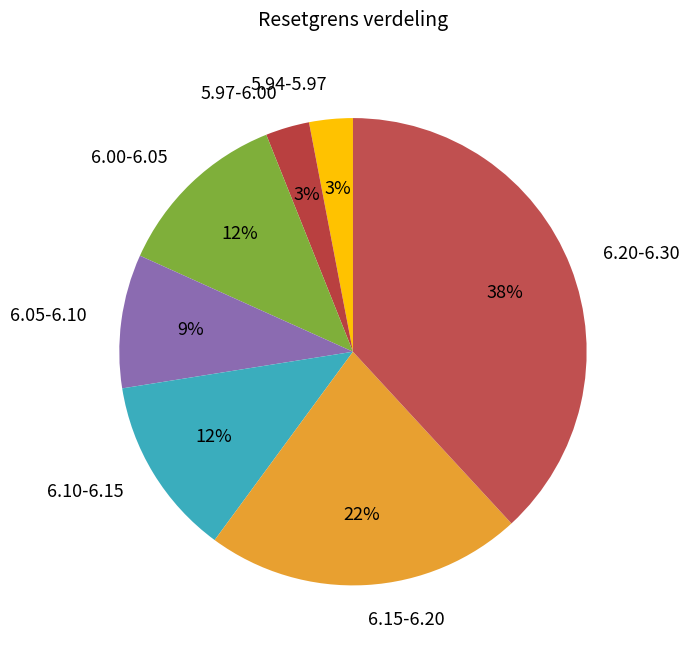

To the nearest percent, what portion does 6.20-6.30 represent?

38%